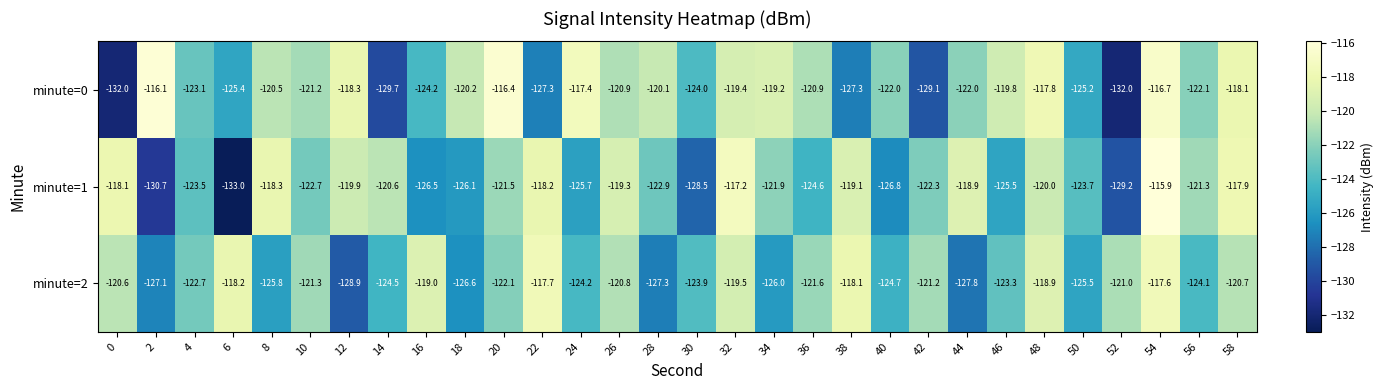

What is the lowest value of the minute=0 series?

-132.0